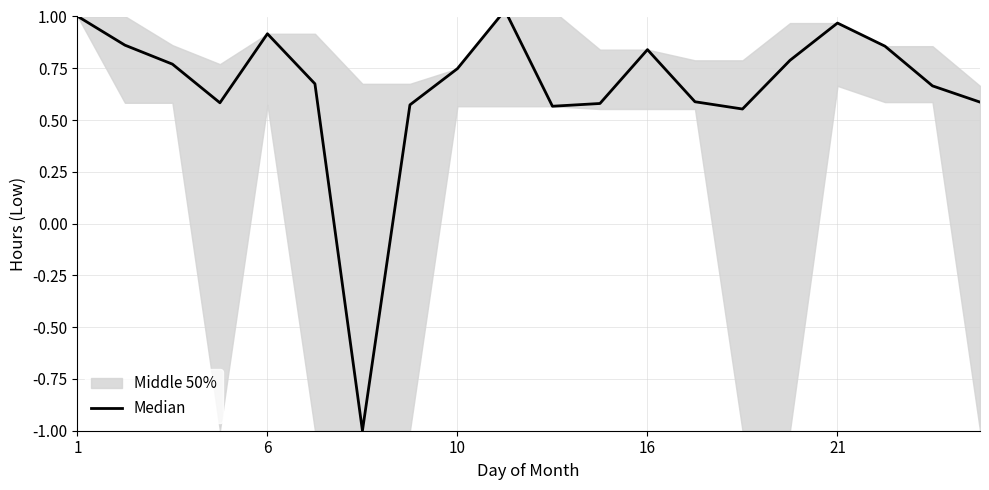

Between 13 and 6, which is larger?

6